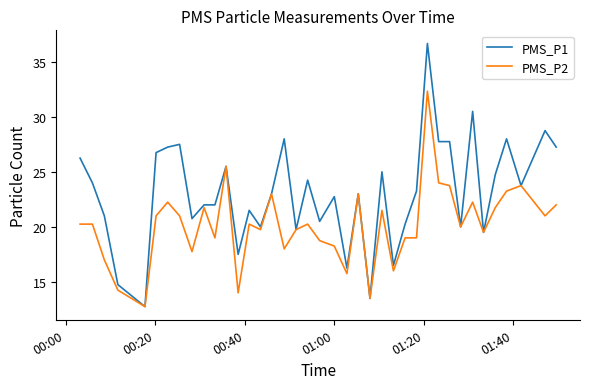

Which series has the widest spread of values?

PMS_P1